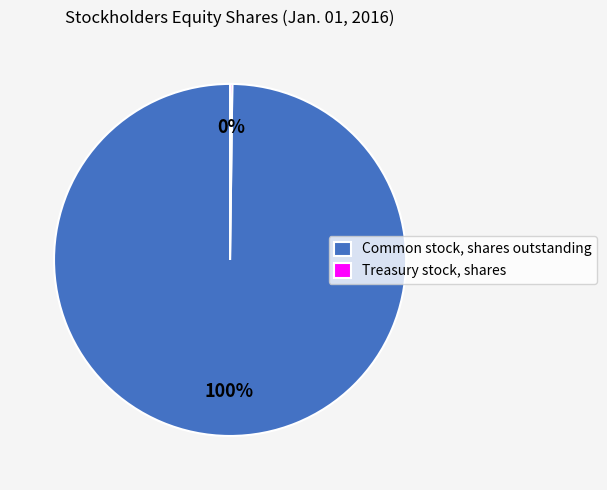

What is the largest slice in the pie chart?

Common stock, shares outstanding